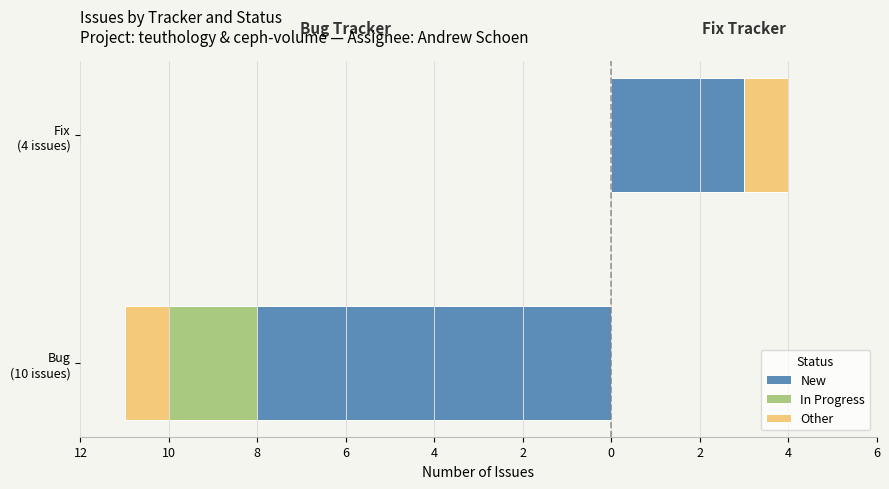

Which has a higher value, Fix (4 issues) or Bug (10 issues)?

Fix (4 issues)